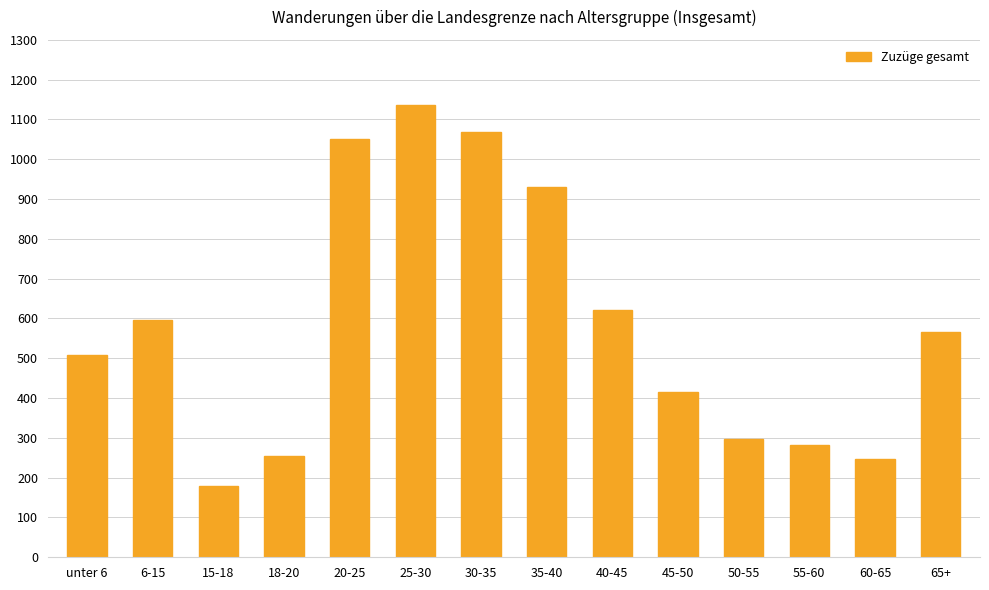

What is the sum of the values at 40-45 and 65+?

1186